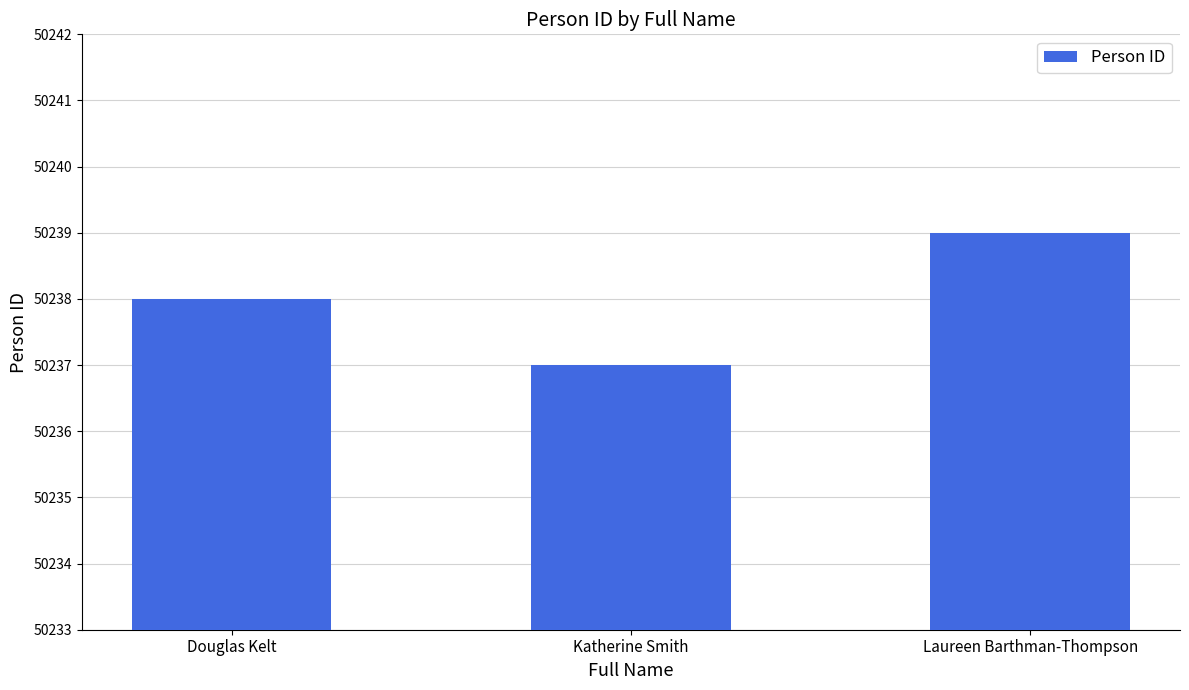

The chart shows a value of 87650 at Douglas Kelt. True or false?

False